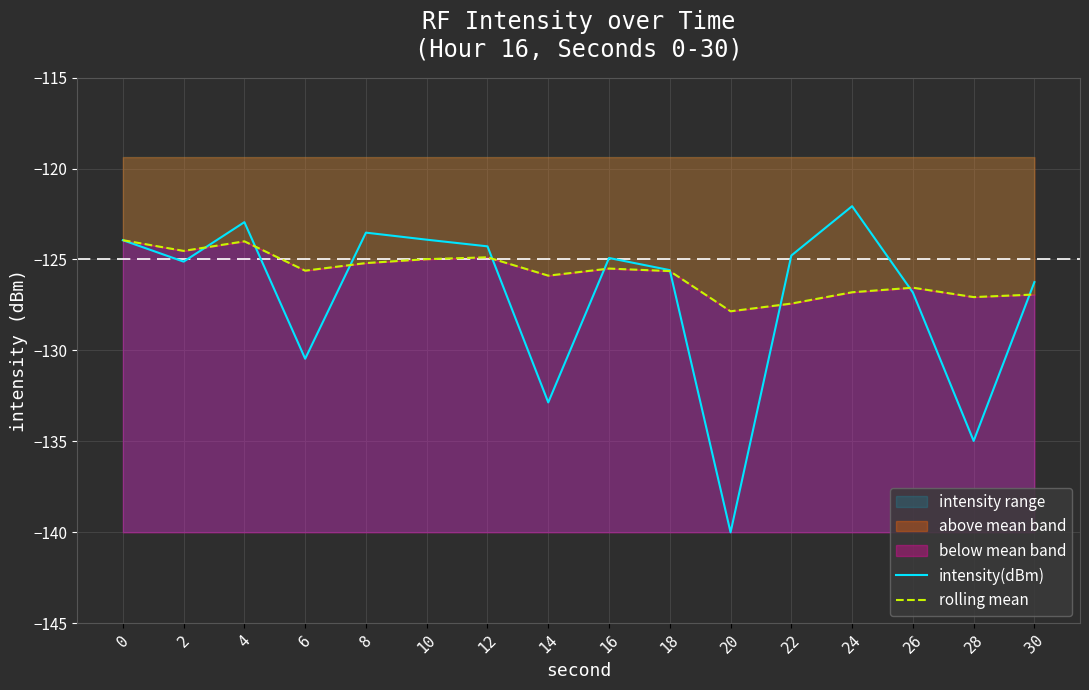

Is it true that rolling mean equals -53.1 at 28?

False